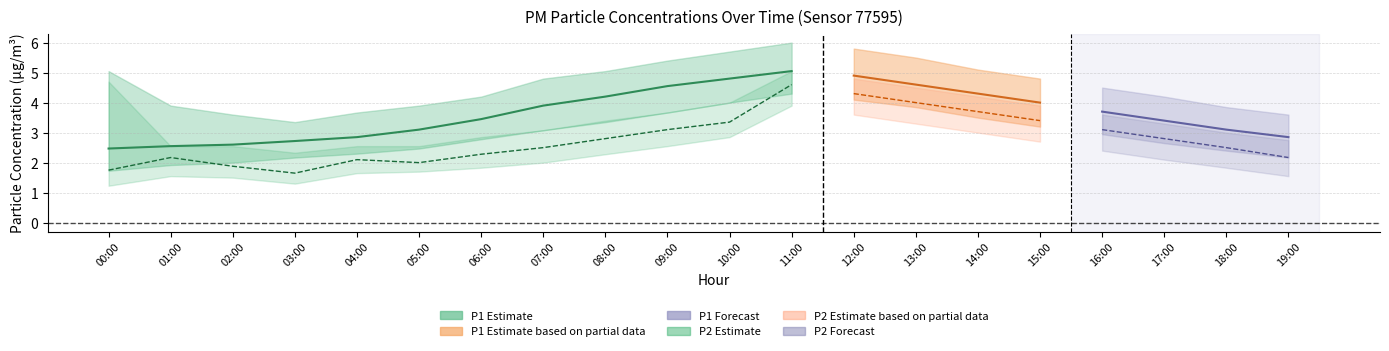

The P2_hi series shows 5.4 at 08:00. True or false?

False